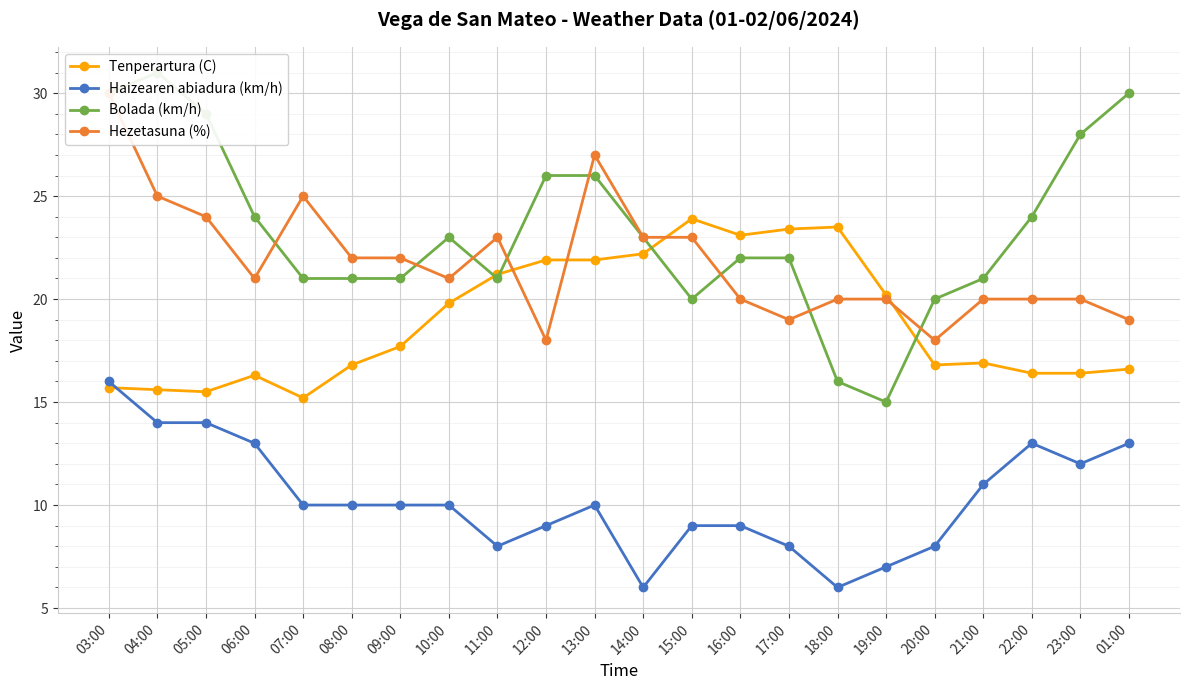

Does the chart display data point markers on the line(s)?

Yes